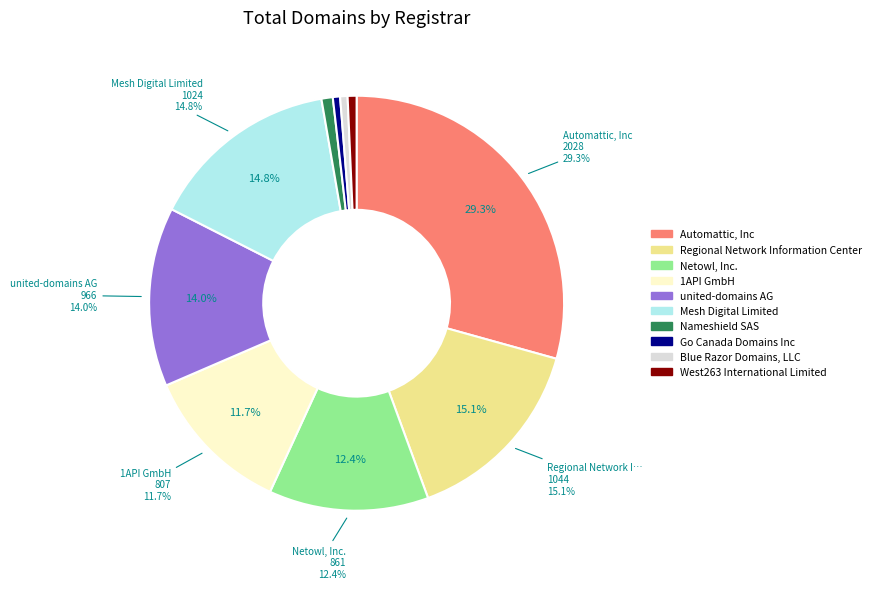

What is the change in value from Go Canada Domains Inc to West263 International Limited?

+9